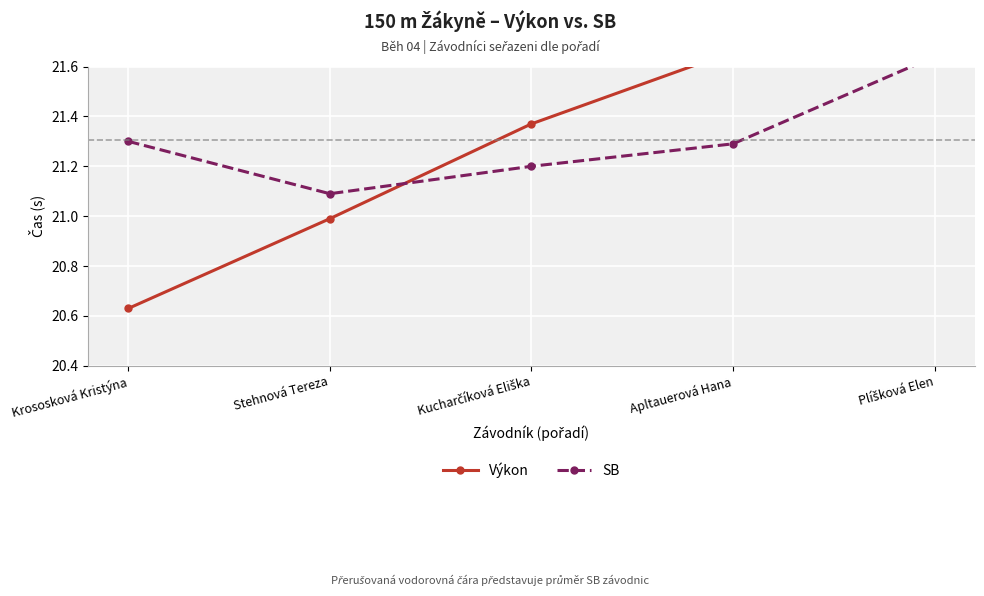

What is the difference between the maximum and minimum values in the Výkon series?

1.3